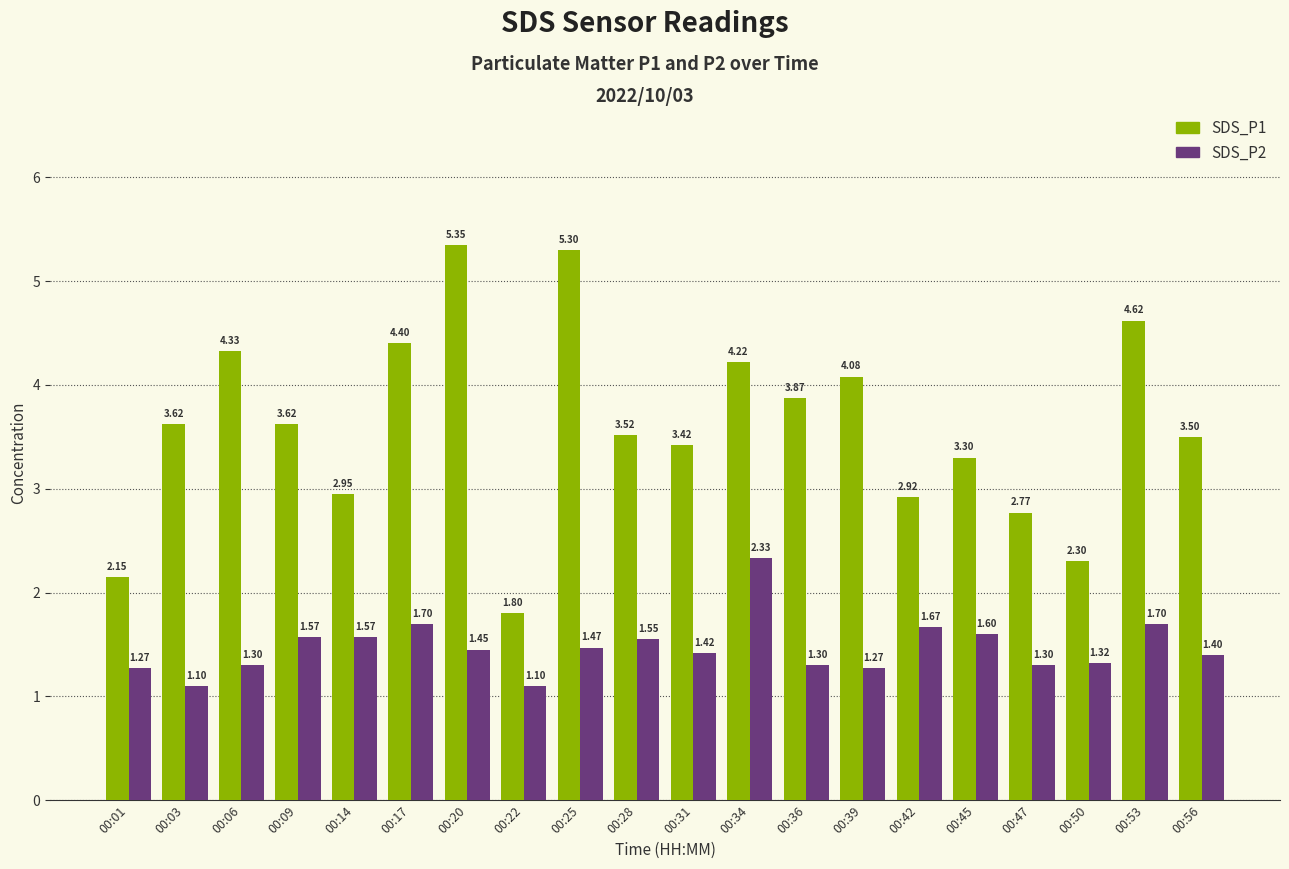

At 00:09, list the series in order from largest to smallest.

SDS_P1, SDS_P2